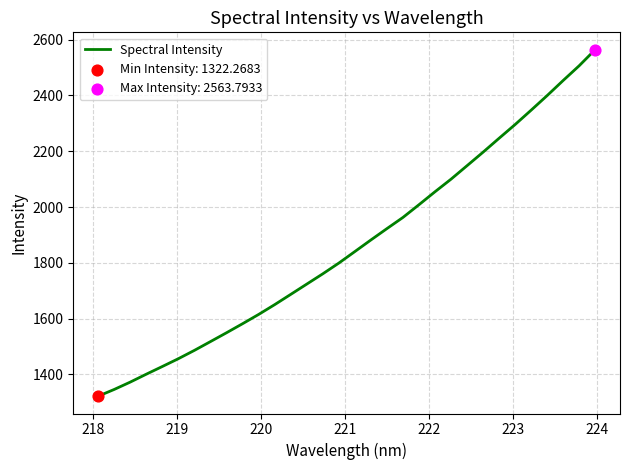

What is the difference between the maximum and minimum values?

1241.5